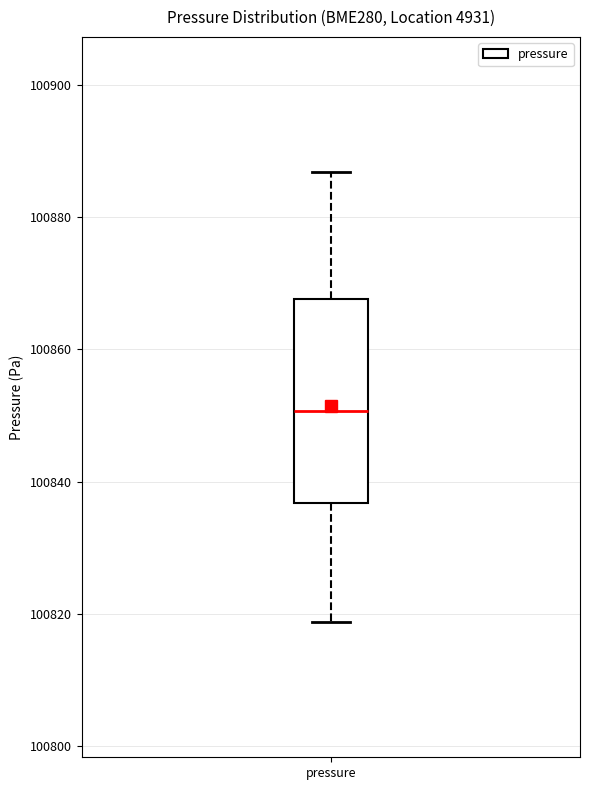

Transcribe this box plot: give where the median line is, the range the box spans, and where the two whiskers end, as read against the y-axis. The values are not printed on the chart, so give them approximately, as read against the axis.

median 100850, box 100836 to 100868, whiskers 100818 to 100886